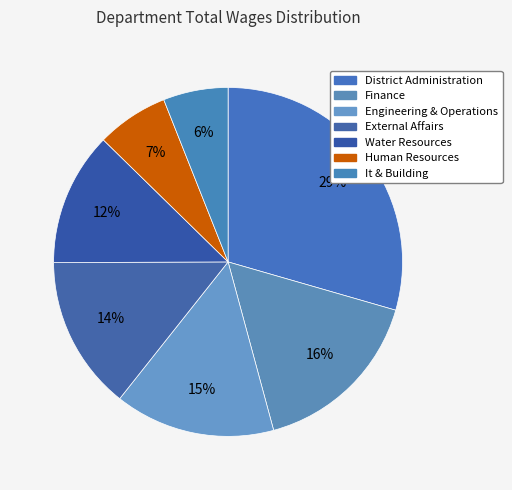

How many slices are in this pie chart?

7